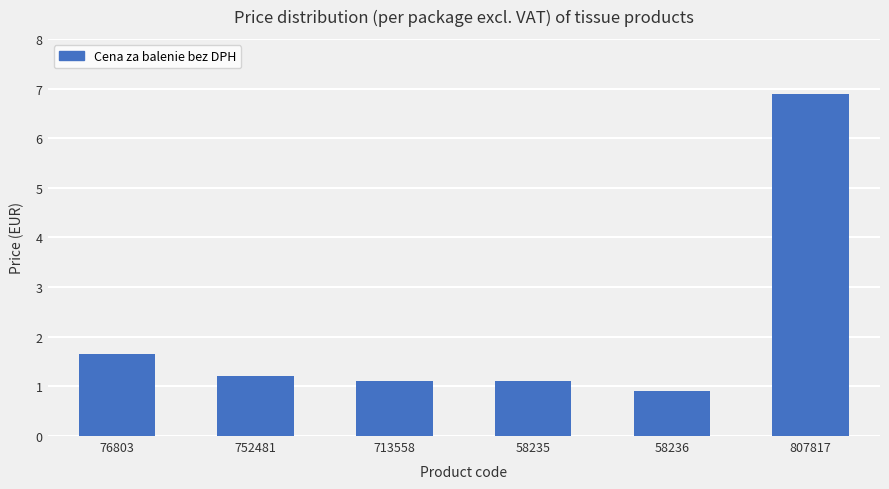

How many categories are shown in the chart?

6